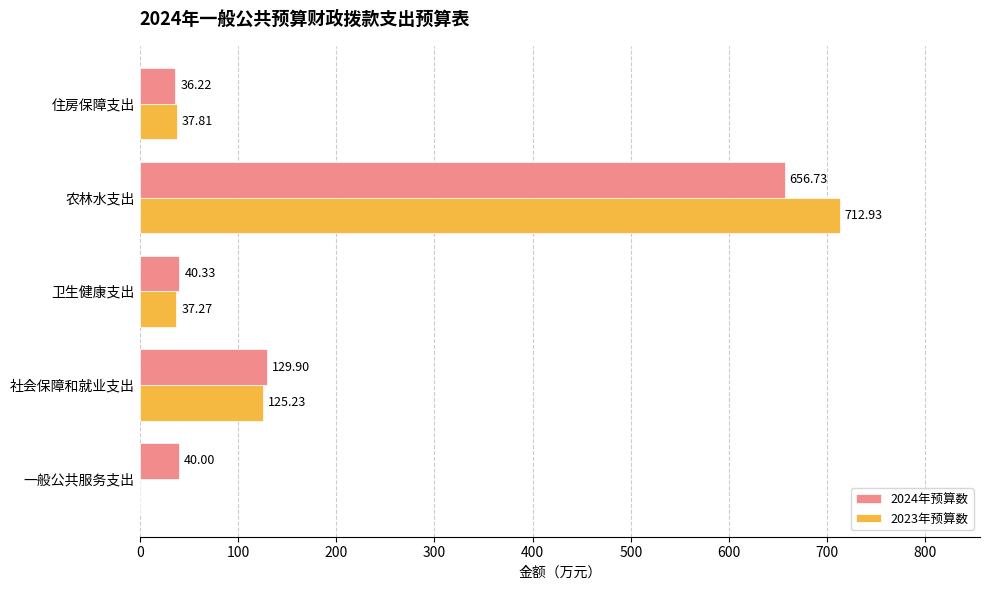

Which series changed the most between 社会保障和就业支出 and 卫生健康支出?

2024年预算数